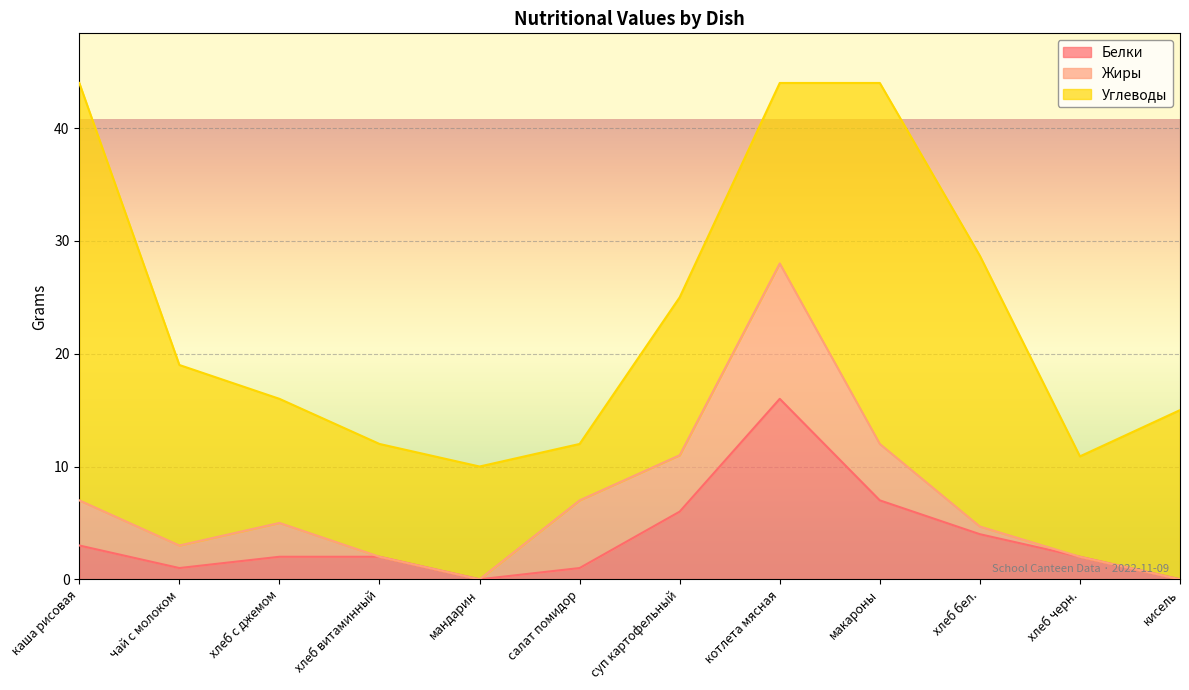

After their last crossing, which series has the higher values: Жиры or Белки?

Белки